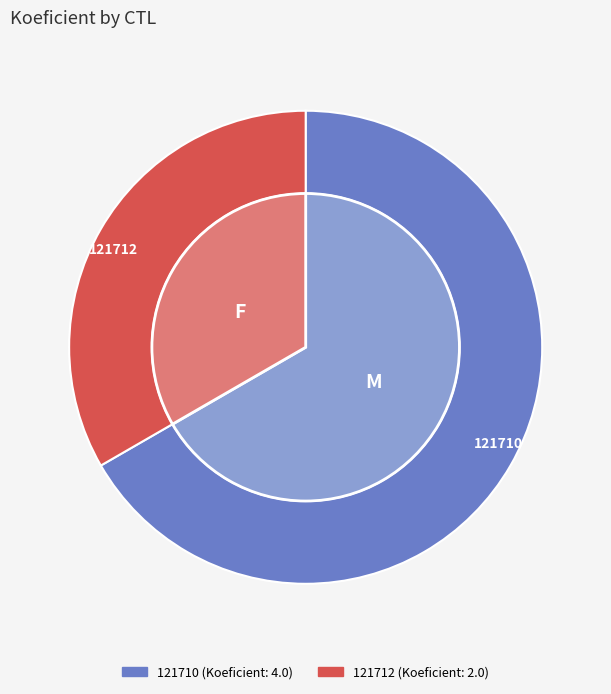

Count the number of slices in the pie.

2